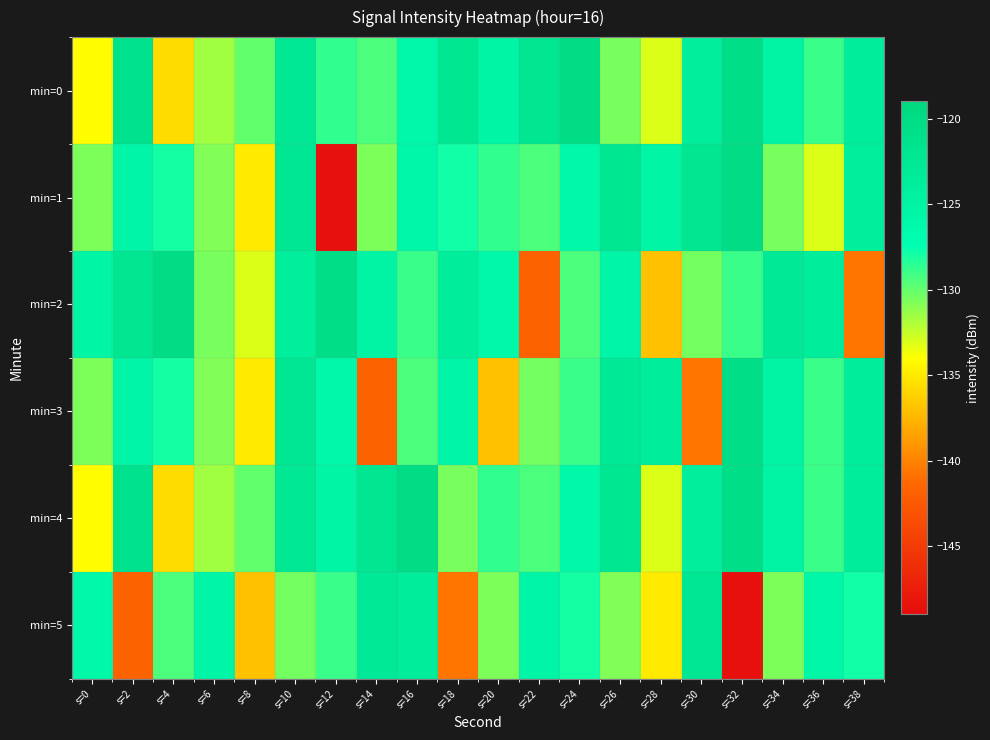

Reading right to left, transcribe all the data shown in this chart.

min=0: s=38=-123.6	s=36=-128.9	s=34=-125.2	s=32=-120.4	s=30=-123.9	s=28=-133.1	s=26=-130.5	s=24=-120.0	s=22=-122.0	s=20=-125.2	s=18=-122.3	s=16=-125.9	s=14=-129.3	s=12=-128.6	s=10=-122.5	s=8=-129.9	s=6=-131.6	s=4=-135.7	s=2=-121.3	s=0=-134.0
min=1: s=38=-123.9	s=36=-133.1	s=34=-130.5	s=32=-120.0	s=30=-122.0	s=28=-125.2	s=26=-122.3	s=24=-125.9	s=22=-129.3	s=20=-128.6	s=18=-127.9	s=16=-125.7	s=14=-130.7	s=12=-148.6	s=10=-122.4	s=8=-135.0	s=6=-130.8	s=4=-128.0	s=2=-125.5	s=0=-130.7
min=2: s=38=-140.8	s=36=-123.6	s=34=-122.8	s=32=-128.9	s=30=-130.5	s=28=-136.9	s=26=-125.5	s=24=-129.3	s=22=-141.8	s=20=-126.0	s=18=-123.6	s=16=-128.9	s=14=-125.2	s=12=-120.4	s=10=-123.9	s=8=-133.1	s=6=-130.5	s=4=-120.0	s=2=-122.0	s=0=-125.2
min=3: s=38=-123.6	s=36=-128.9	s=34=-125.2	s=32=-120.4	s=30=-140.8	s=28=-123.6	s=26=-122.8	s=24=-128.9	s=22=-130.5	s=20=-136.9	s=18=-125.5	s=16=-129.3	s=14=-141.8	s=12=-126.0	s=10=-122.4	s=8=-135.0	s=6=-130.8	s=4=-128.0	s=2=-125.5	s=0=-130.7
min=4: s=38=-123.6	s=36=-128.9	s=34=-125.2	s=32=-120.4	s=30=-123.9	s=28=-133.1	s=26=-122.3	s=24=-125.9	s=22=-129.3	s=20=-128.6	s=18=-130.5	s=16=-120.0	s=14=-122.0	s=12=-125.2	s=10=-122.5	s=8=-129.9	s=6=-131.6	s=4=-135.7	s=2=-121.3	s=0=-134.0
min=5: s=38=-127.9	s=36=-125.7	s=34=-130.7	s=32=-148.6	s=30=-122.4	s=28=-135.0	s=26=-130.8	s=24=-128.0	s=22=-125.5	s=20=-130.7	s=18=-140.8	s=16=-123.6	s=14=-122.8	s=12=-128.9	s=10=-130.5	s=8=-136.9	s=6=-125.5	s=4=-129.3	s=2=-141.8	s=0=-126.0